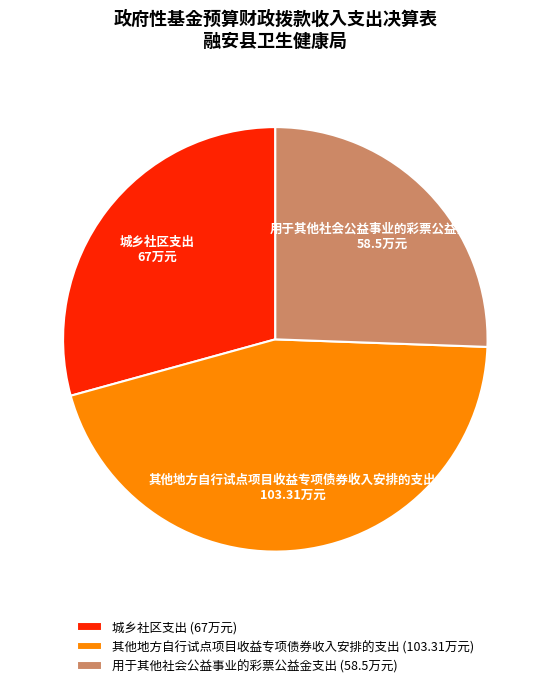

True or false: 其他地方自行试点项目收益专项债券收入安排的支出 accounts for 55% of the total.

False